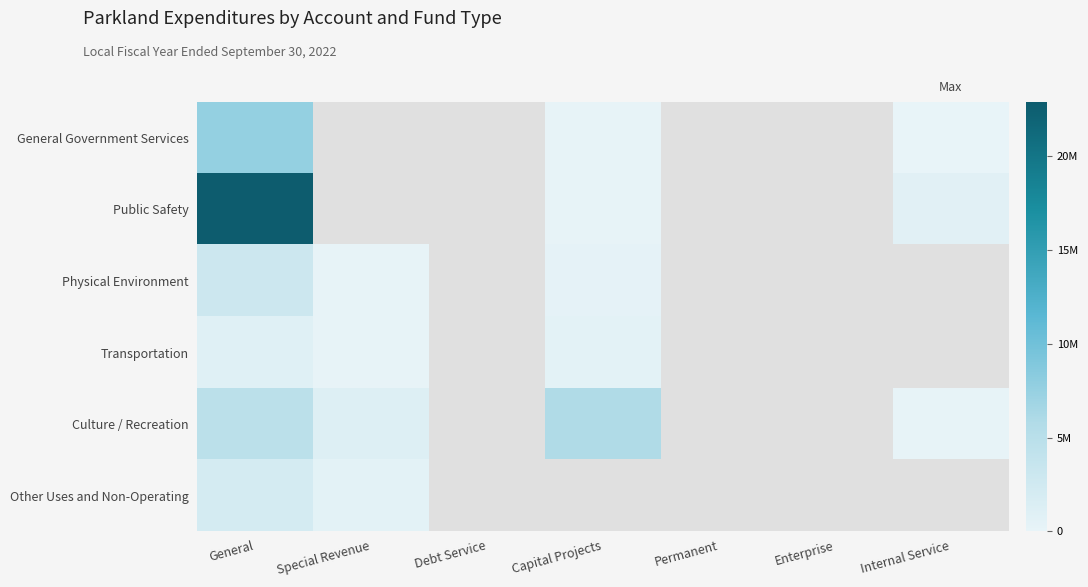

At which category is the sum across all series the highest?

General